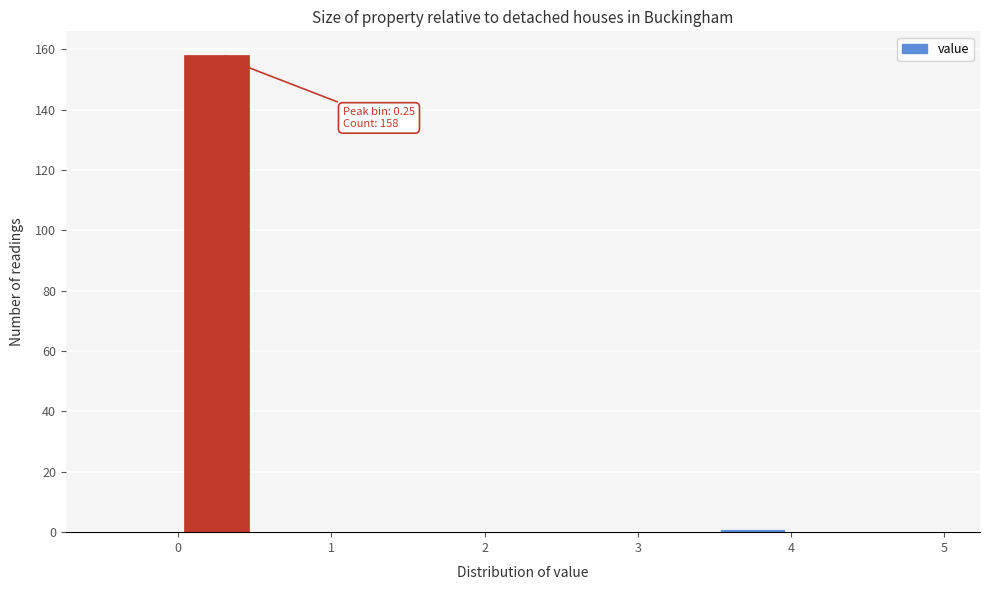

Over which range of the x-axis is the bar tallest?

0.0 to 0.5